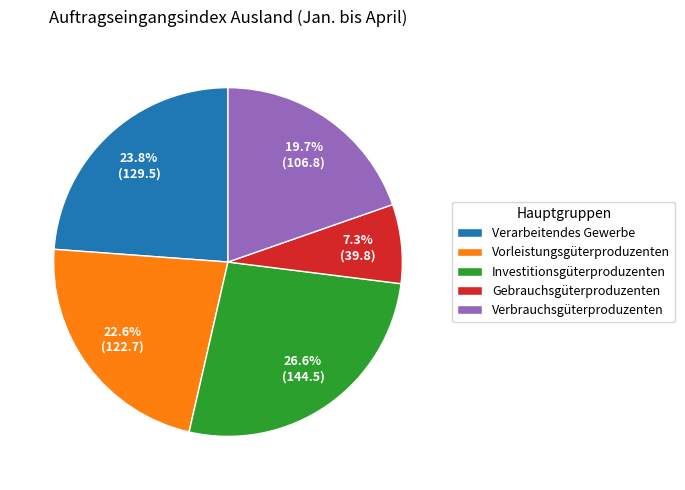

True or false: Verbrauchsgüterproduzenten accounts for 20% of the total.

True